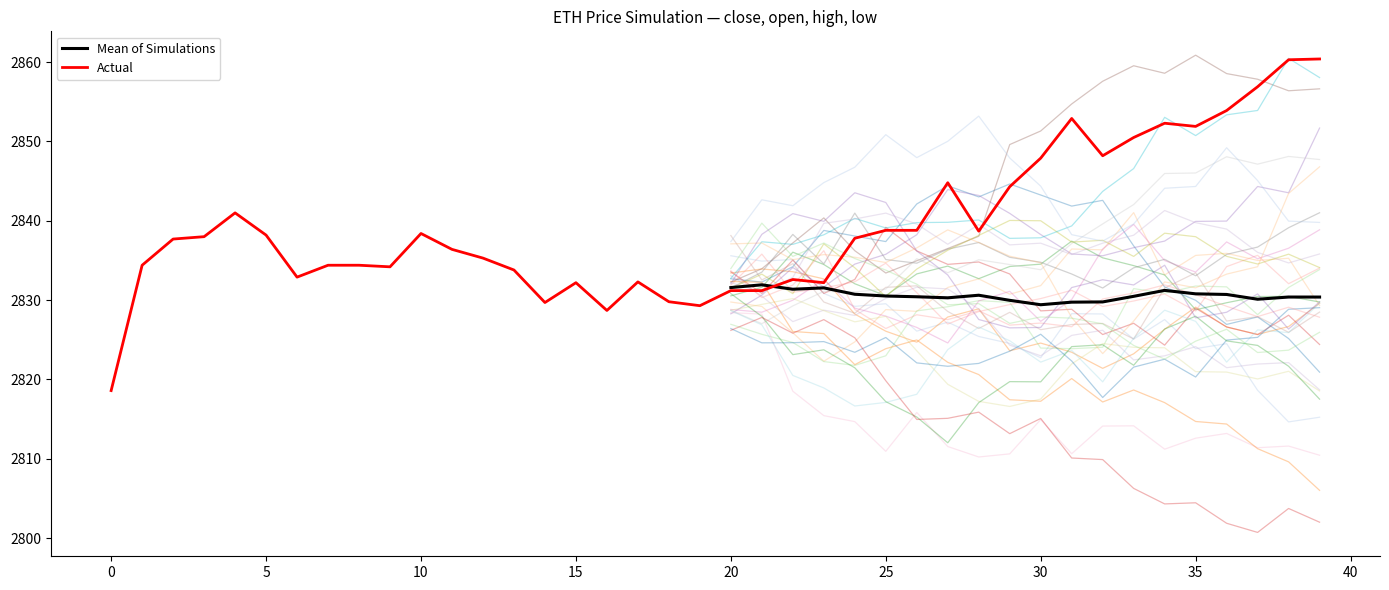

The Mean of Simulations series shows 2830.8 at 35. True or false?

True